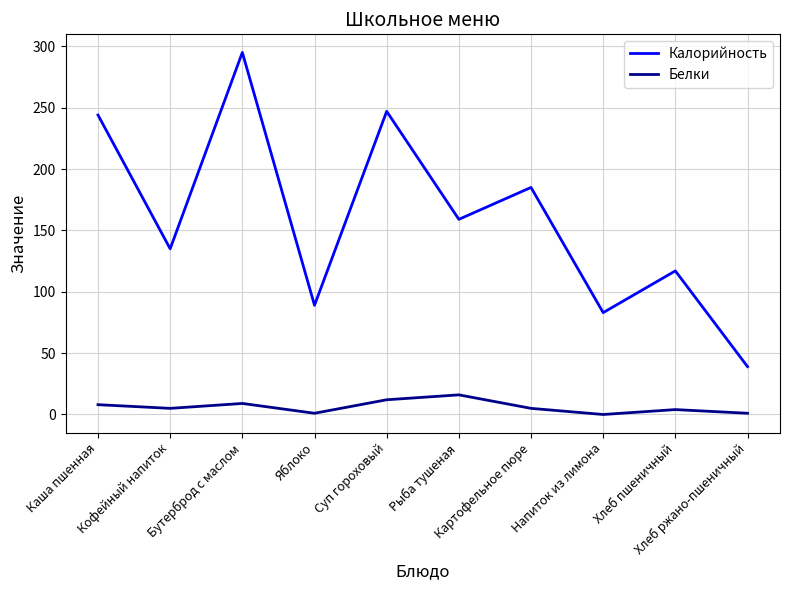

Rank the series by their average value, from highest to lowest.

Калорийность, Белки